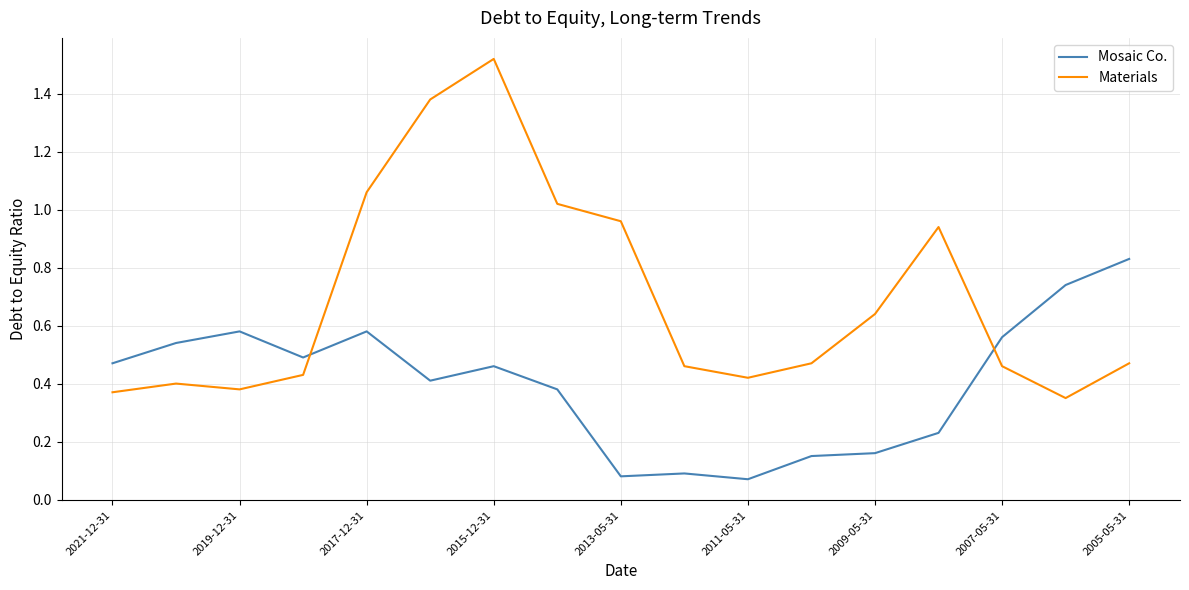

Which series has the largest range (max minus min)?

Materials